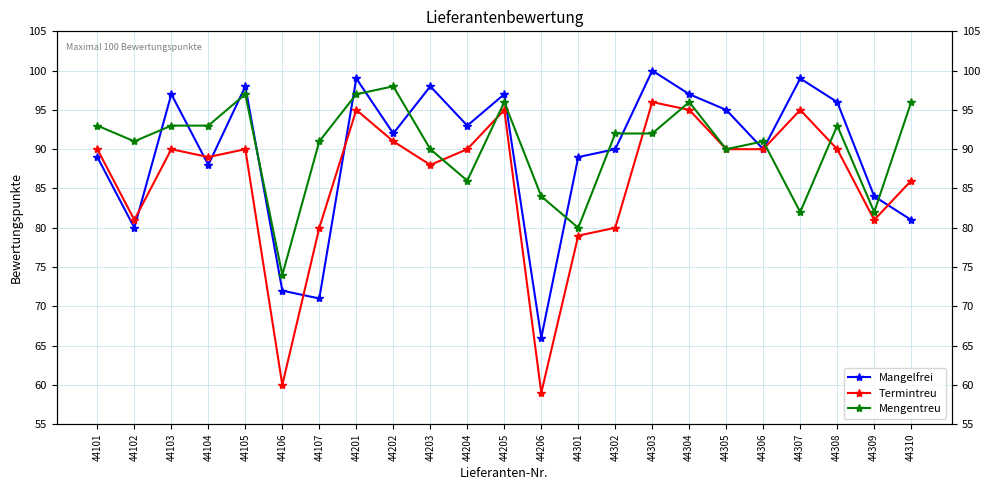

List the series in order of their peak value, highest first.

Mangelfrei, Mengentreu, Termintreu